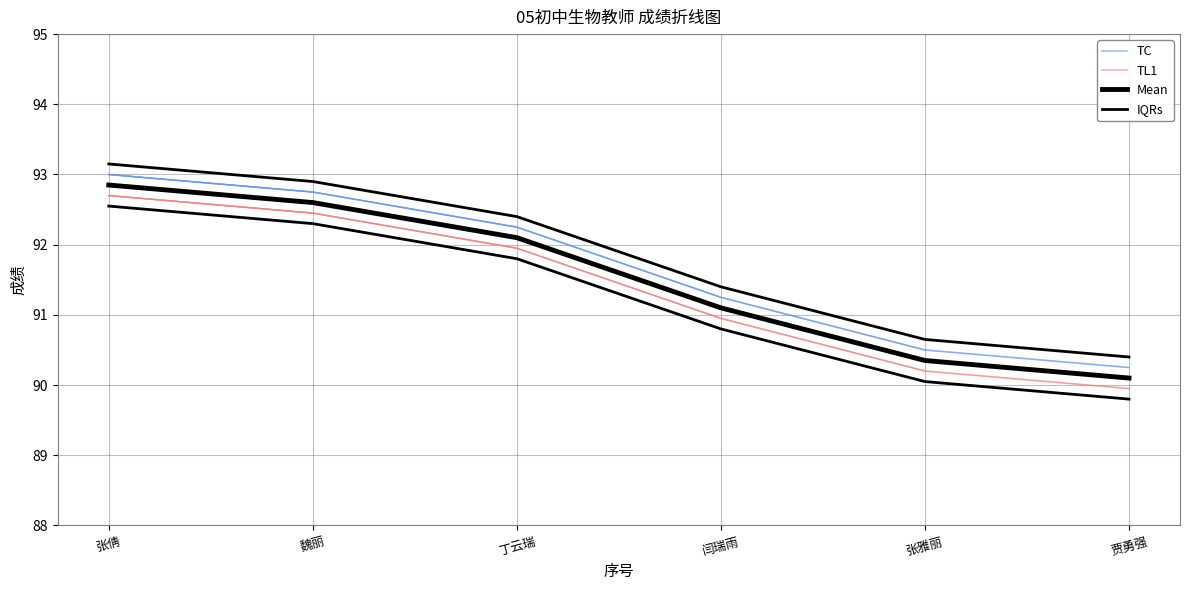

At which label does Mean reach its minimum?

贾勇强